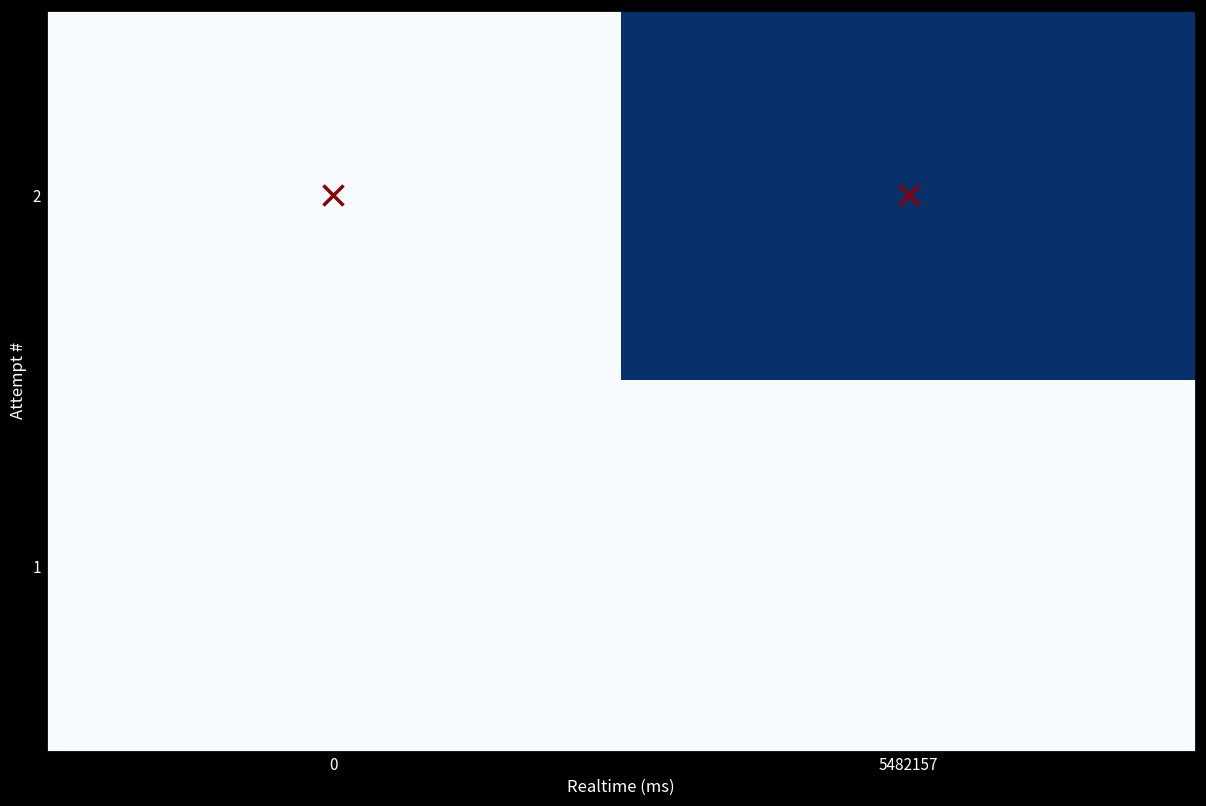

Reading left to right, transcribe all the data shown in this chart.

2: 0=0	5482157=5482157
1: 0=0	5482157=0